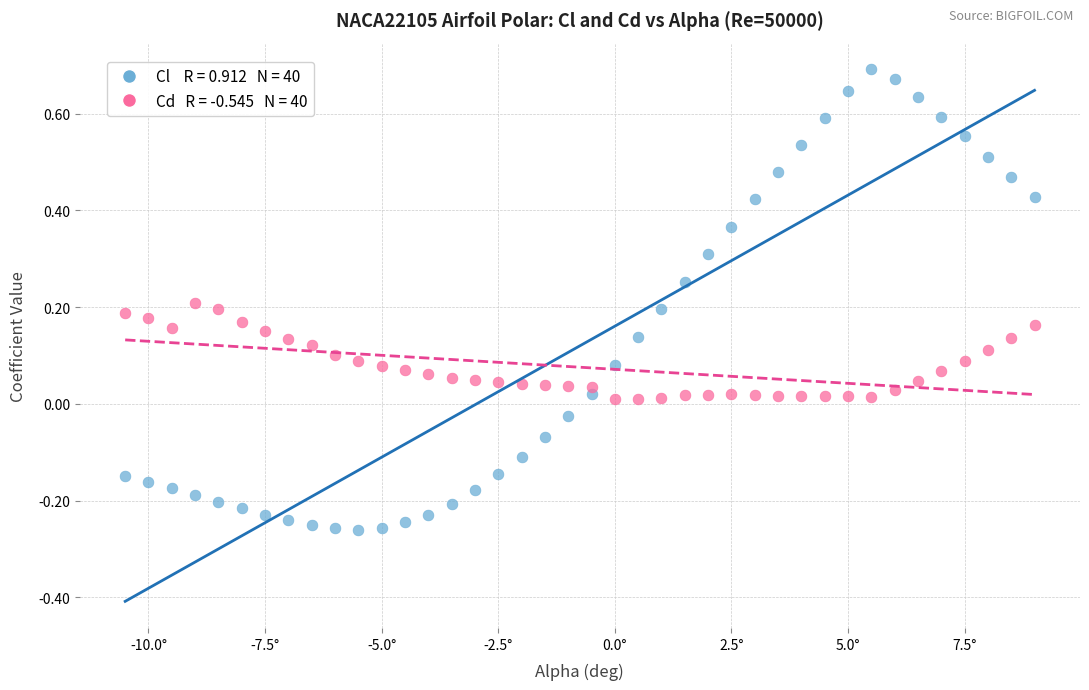

Across all data points, what is the range of X values (max minus min)?

19.5